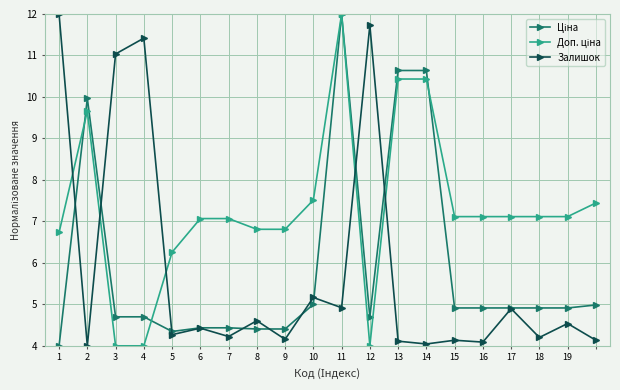

What is the minimum value shown in the chart?

4.0